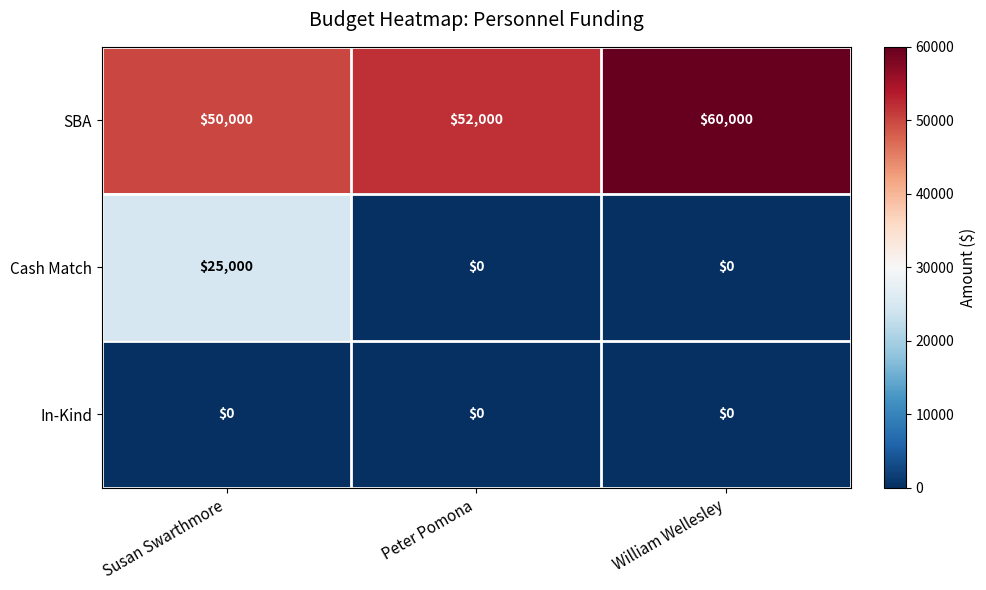

Which series has the largest total across all categories?

SBA